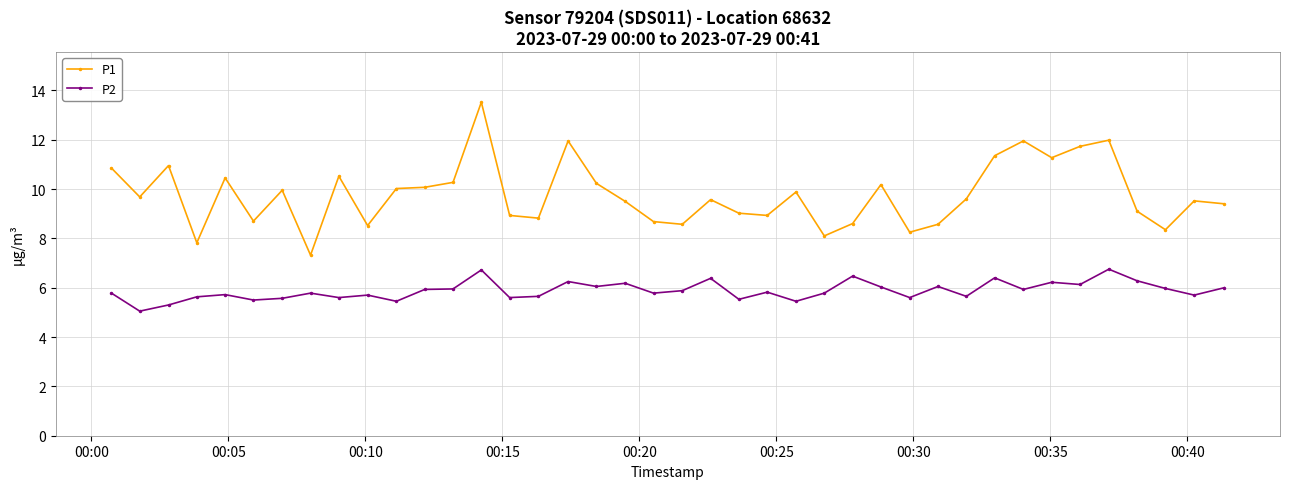

True or false: P1 and P2 cross at least once.

False